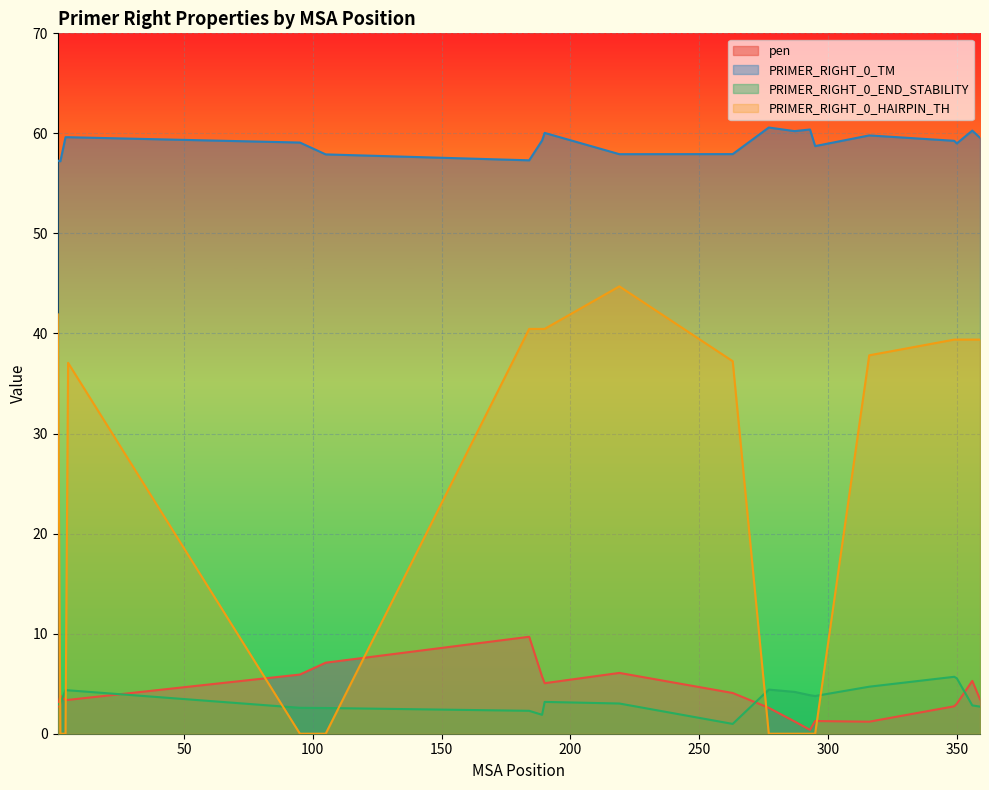

Where does the pen series first go above 3?

2